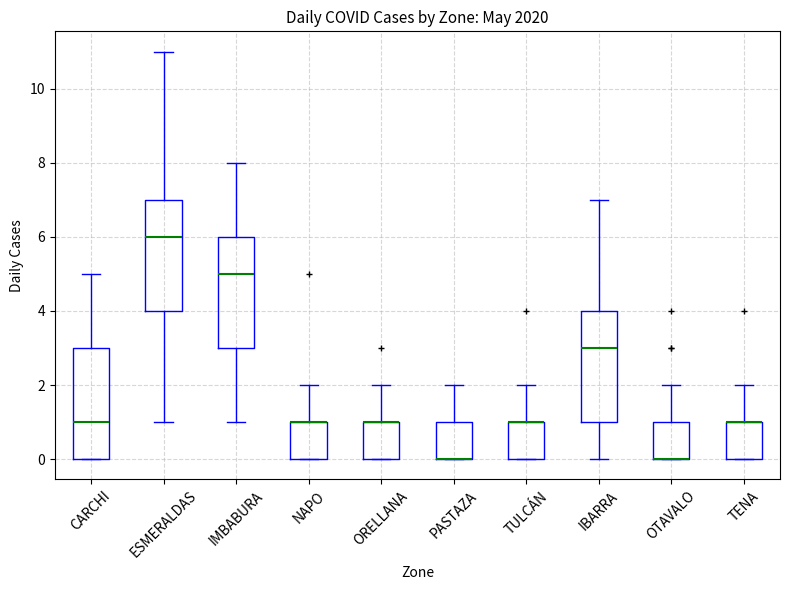

Reading left to right, read every box against the y-axis: the position of its median line, the range the box covers, and the ends of its whiskers. The values are not printed on the chart, so give them approximately, as read against the axis.

CARCHI: median 1, box 0 to 3, whiskers 0 to 5
ESMERALDAS: median 6, box 4 to 7, whiskers 1 to 11
IMBABURA: median 5, box 3 to 6, whiskers 1 to 8
NAPO: median 1 (drawn on the box's upper edge), box 0 to 1, whiskers 0 to 2
ORELLANA: median 1 (drawn on the box's upper edge), box 0 to 1, whiskers 0 to 2
PASTAZA: median 0 (drawn on the box's lower edge), box 0 to 1, whiskers 0 to 2
TULCÁN: median 1 (drawn on the box's upper edge), box 0 to 1, whiskers 0 to 2
IBARRA: median 3, box 1 to 4, whiskers 0 to 7
OTAVALO: median 0 (drawn on the box's lower edge), box 0 to 1, whiskers 0 to 2
TENA: median 1 (drawn on the box's upper edge), box 0 to 1, whiskers 0 to 2